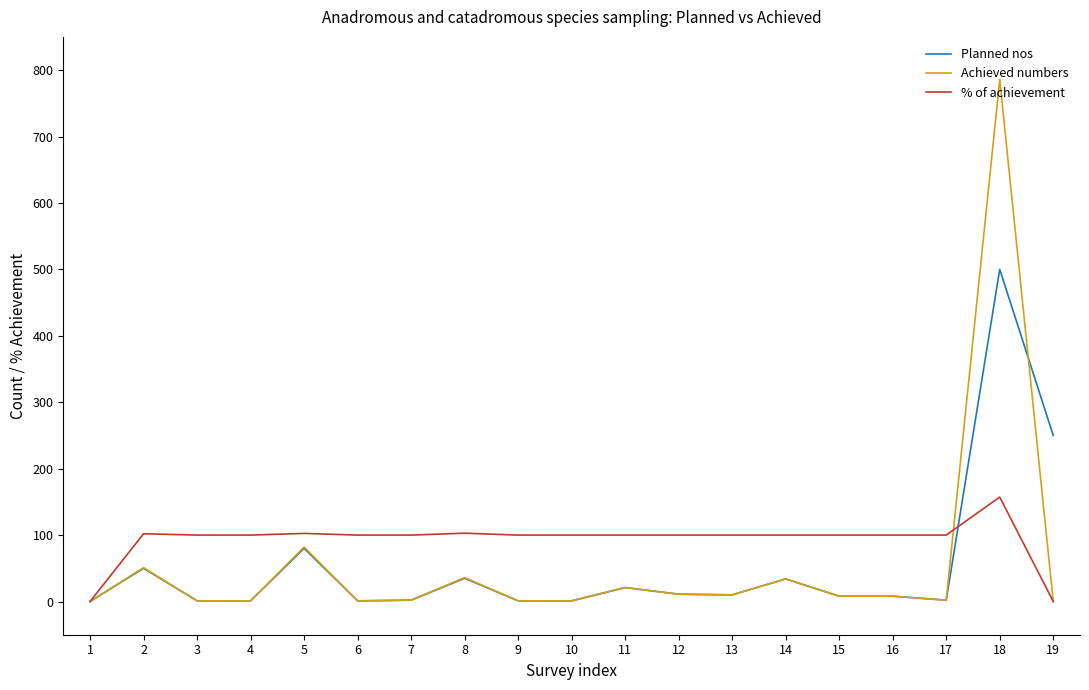

What is the average value of the % of achievement series?

92.9